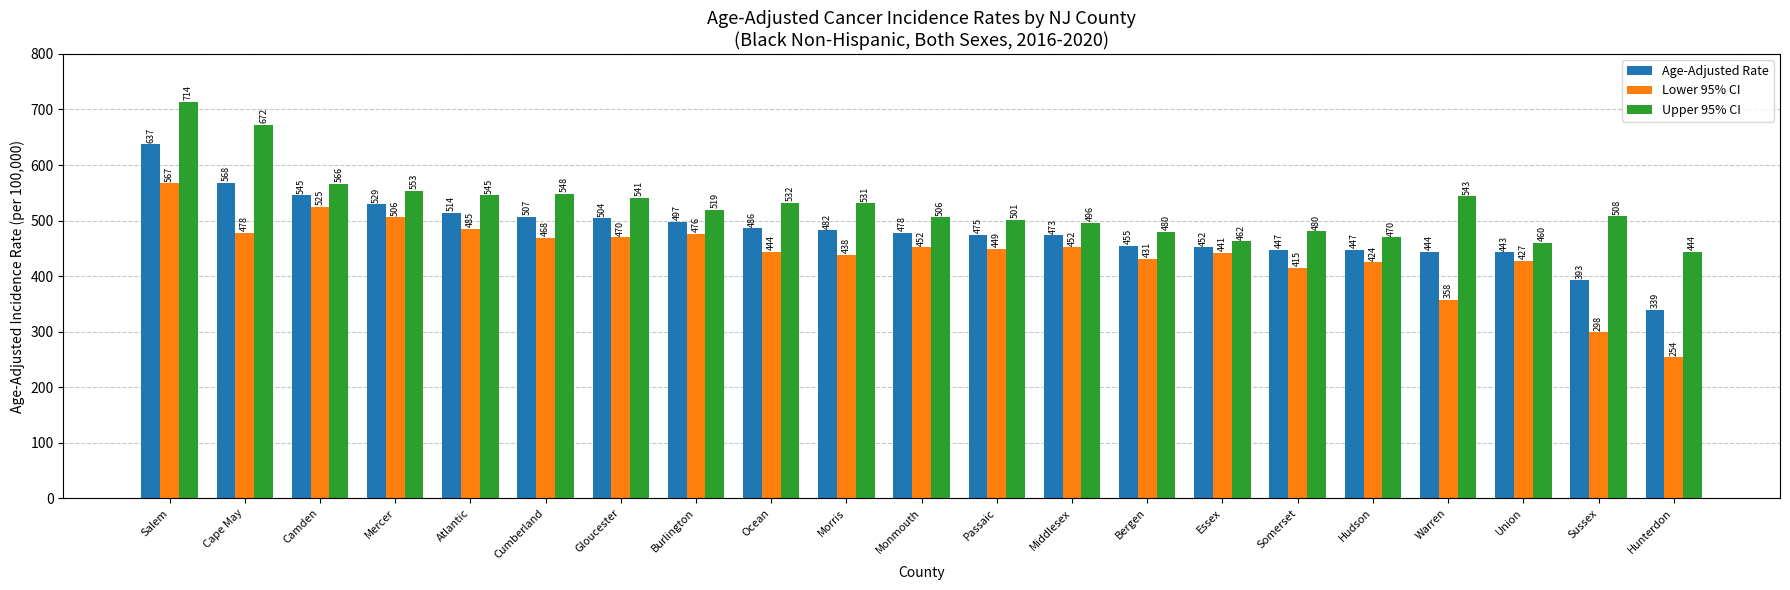

Where is Upper 95% CI nearest to the value 578?

Camden